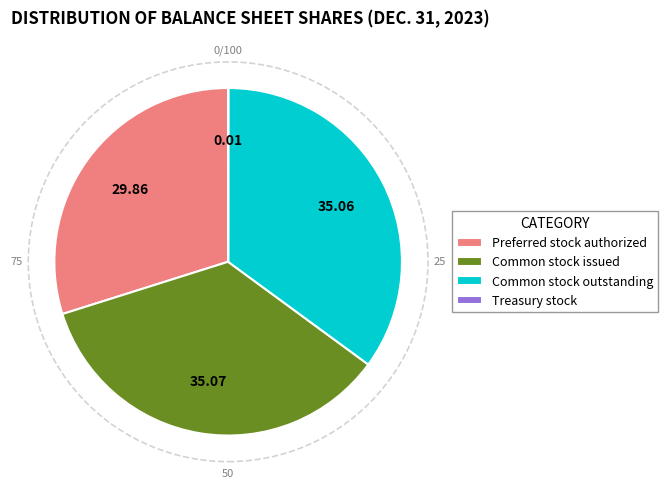

Does Preferred stock authorized represent more than half of the total?

No